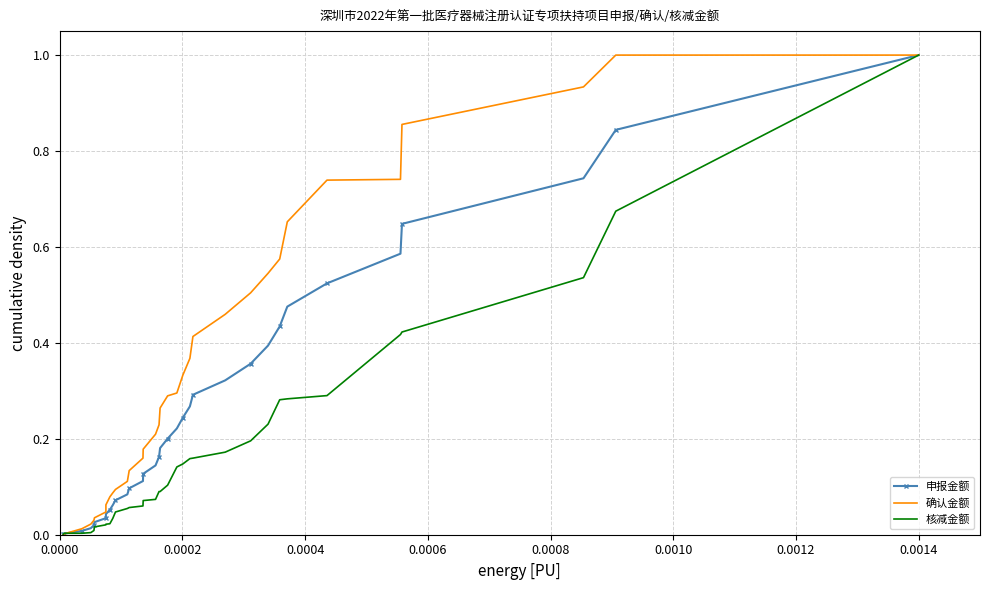

What is the highest value of the 申报金额 series?

1.0